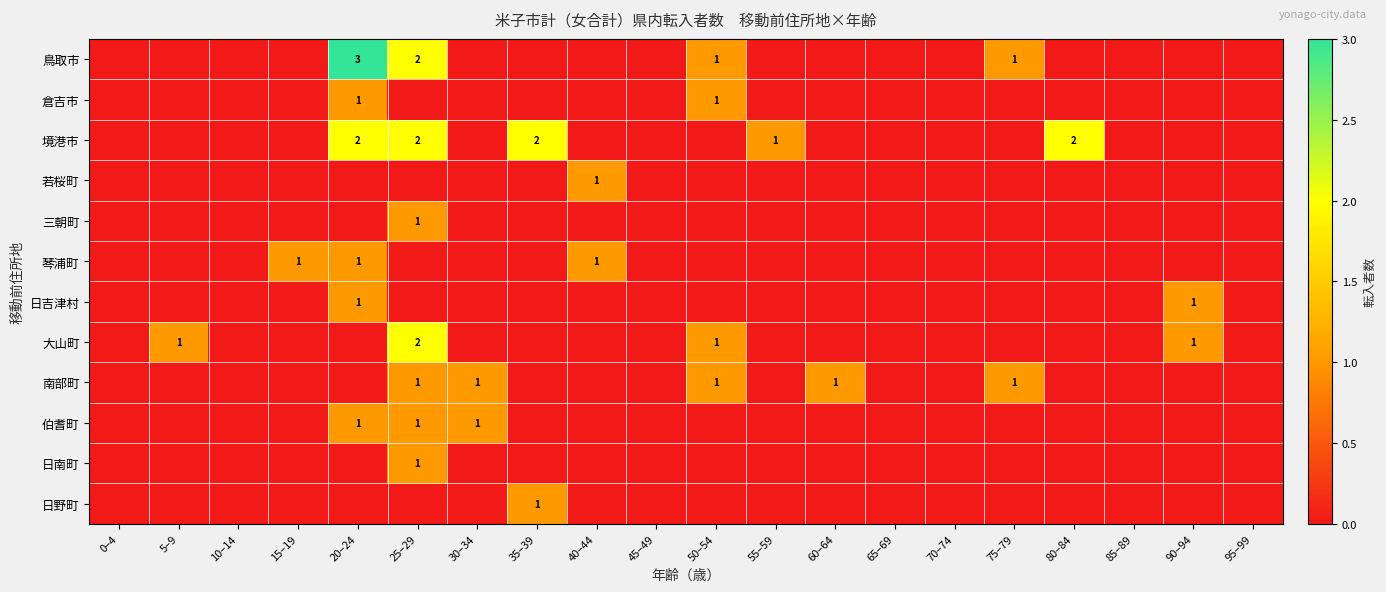

Which category has the lowest value across all series?

0–4